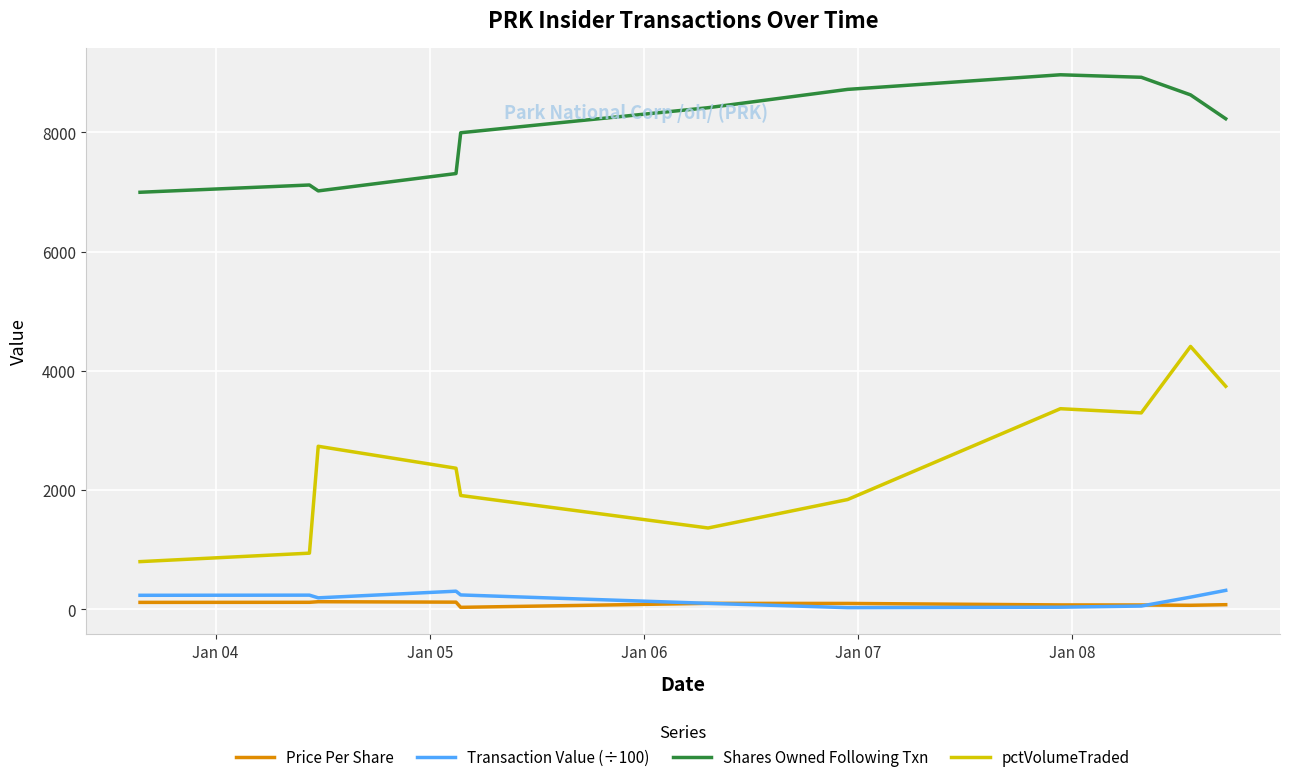

How many values in the Shares Owned Following Txn series are below 8228?

5